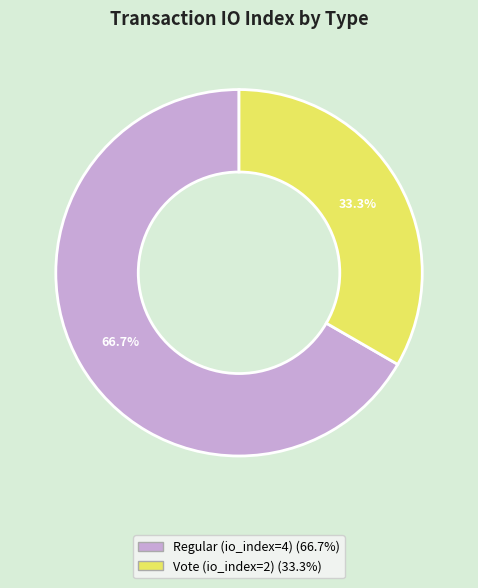

Is there any slice that represents more than half of the pie?

Yes